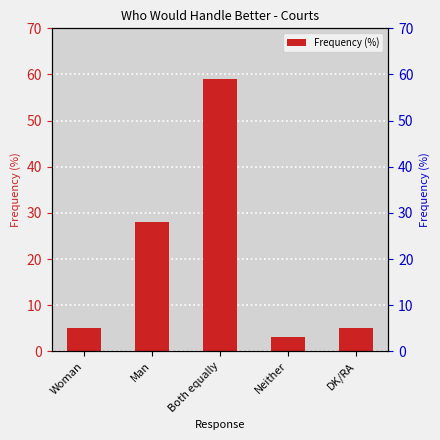

Reading right to left, list all the values displayed in this chart.

5	3	59	28	5